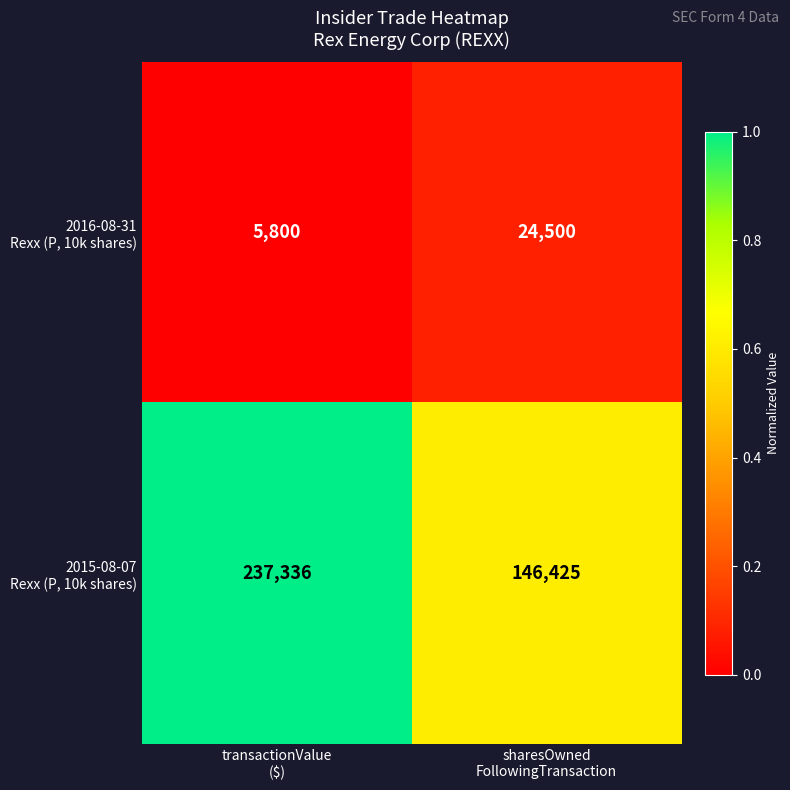

What is the greatest value displayed?

237336